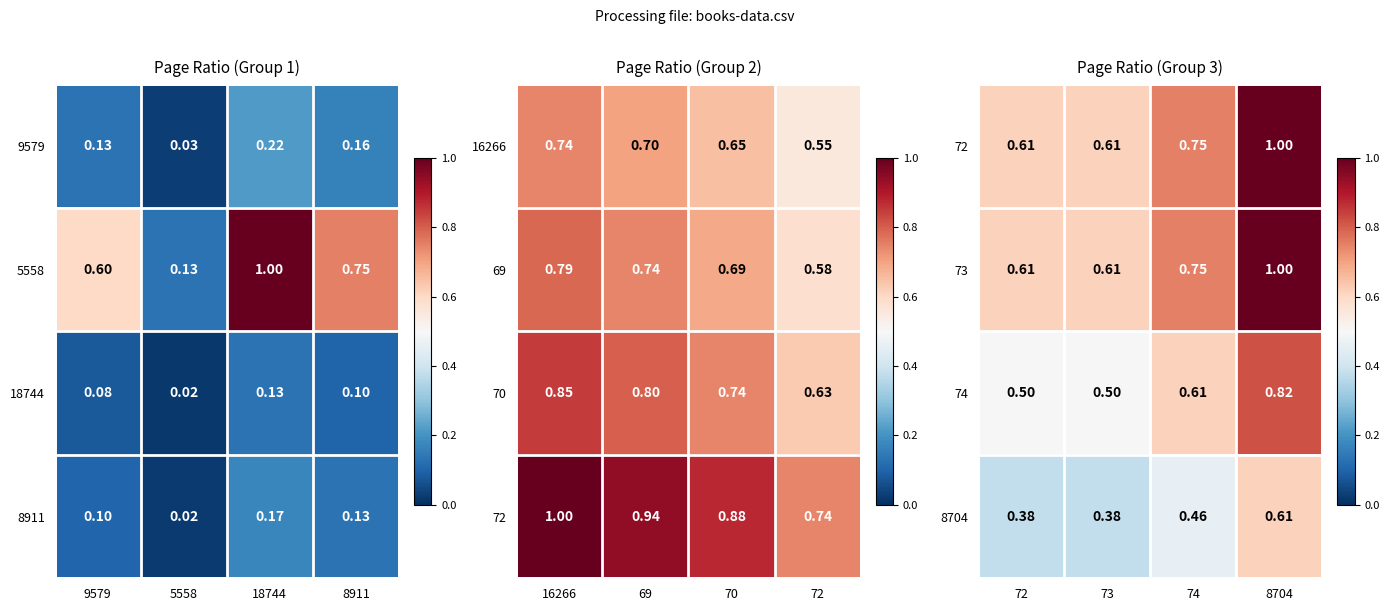

Is the value of 18744 at 5558 greater than the value of 9579 at 9579?

No